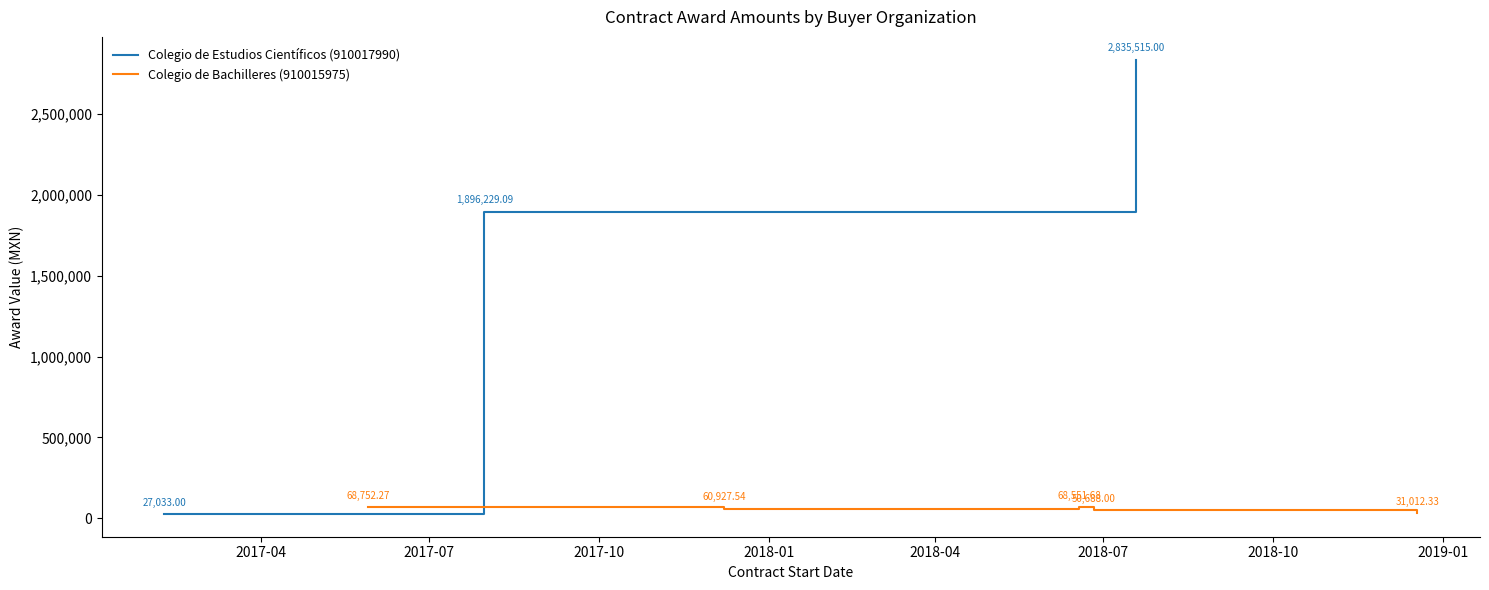

True or false: contracts.value.amount and awards.value.amount intersect in this chart.

False